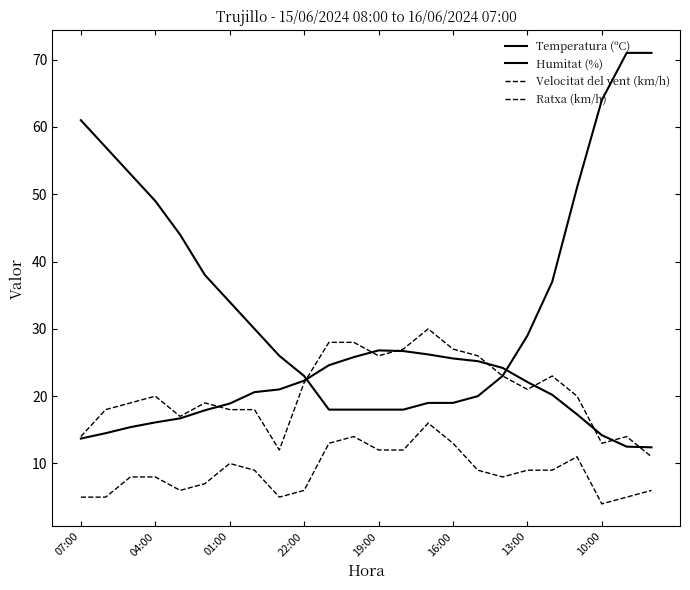

How many lines are shown in the chart?

4